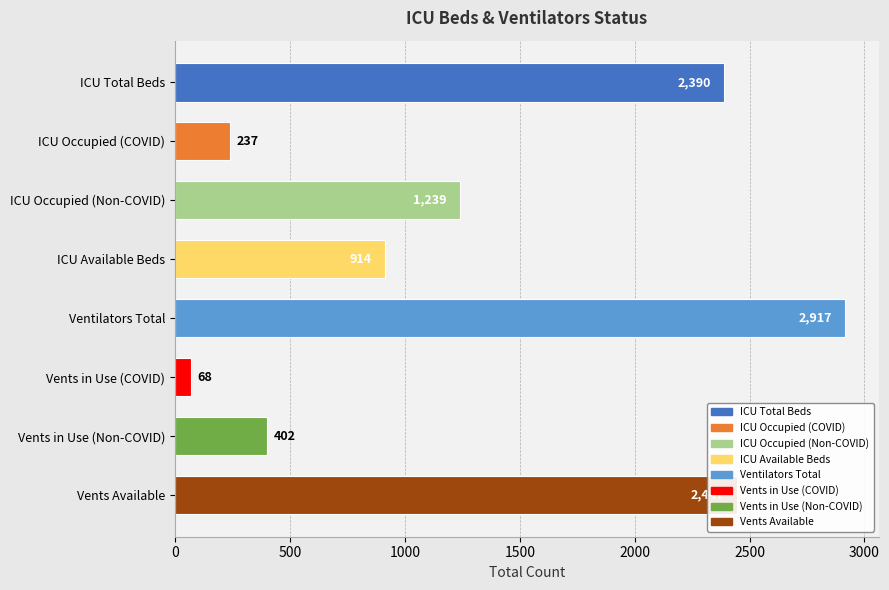

What is the maximum value shown in the chart?

2917